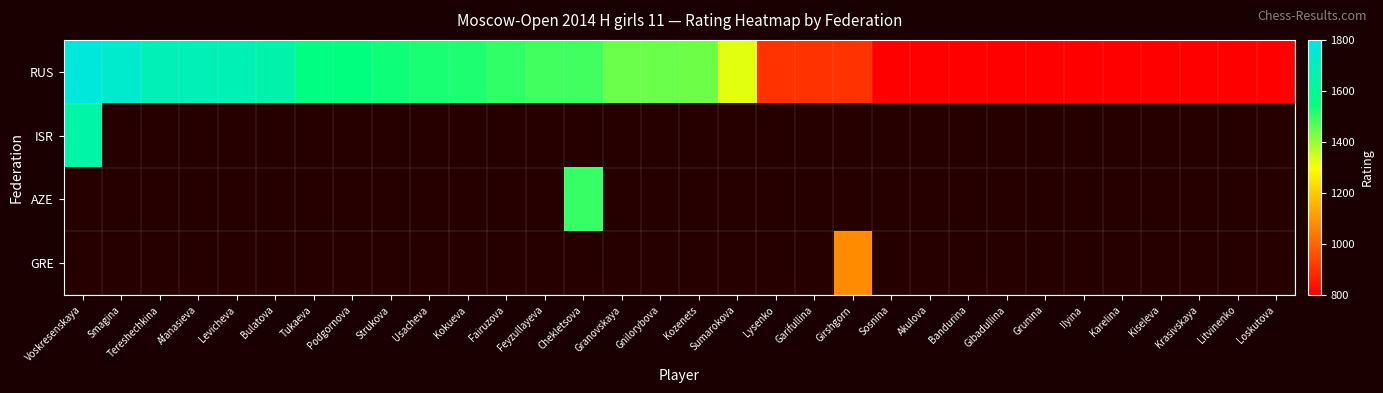

What is the difference between the maximum and minimum values in the RUS series?

973.0